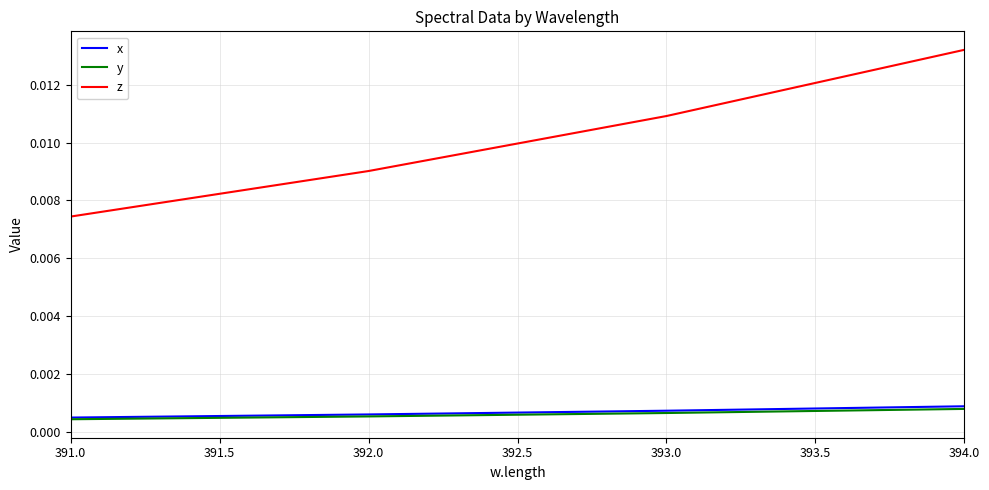

Between 393.0 and 394.0, which series saw the biggest shift?

z